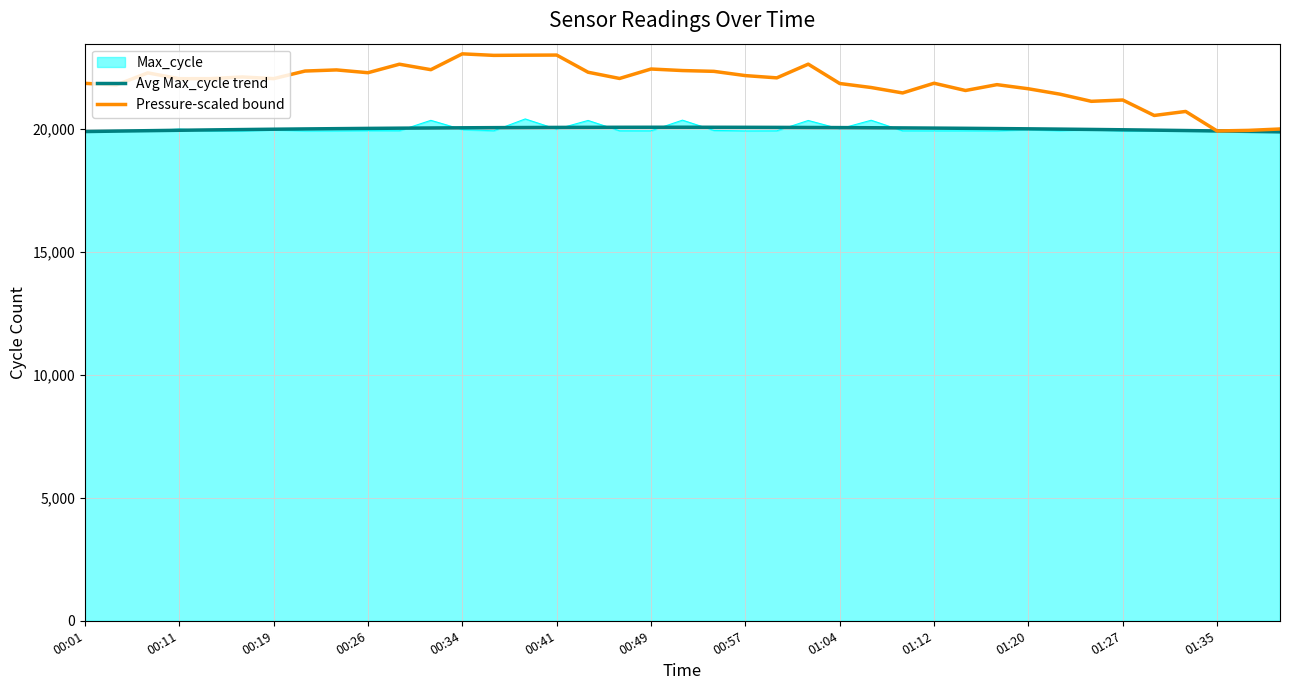

What is the highest value of the Pressure-scaled bound series?

23052.9